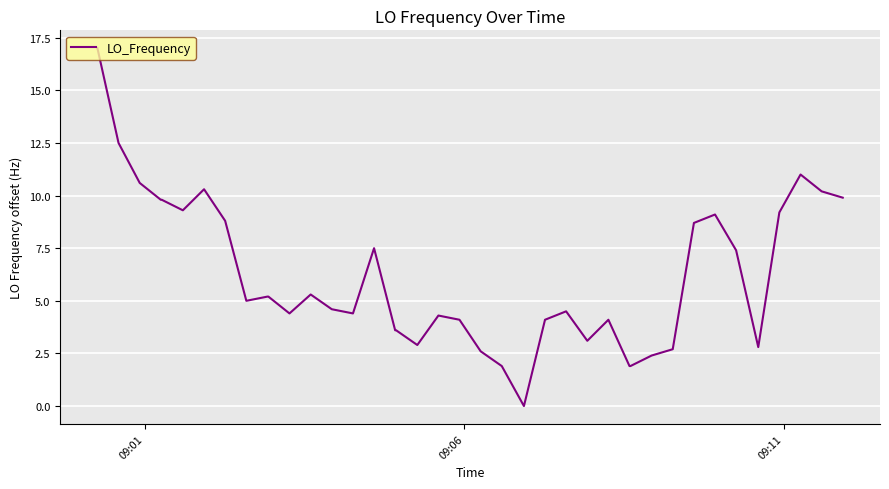

What is the difference between the maximum and minimum values?

17.0